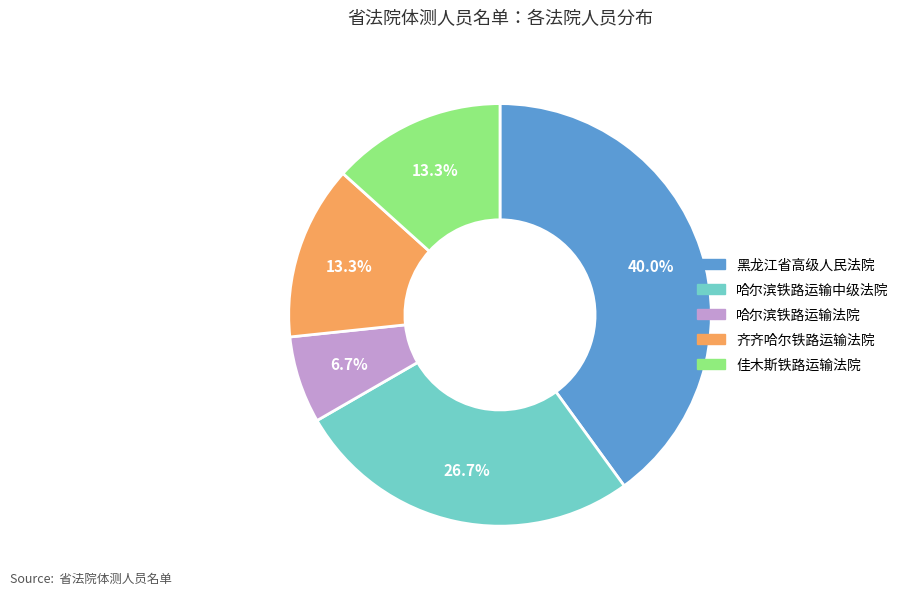

Is it true that 哈尔滨铁路运输法院 is 7% of the pie?

True